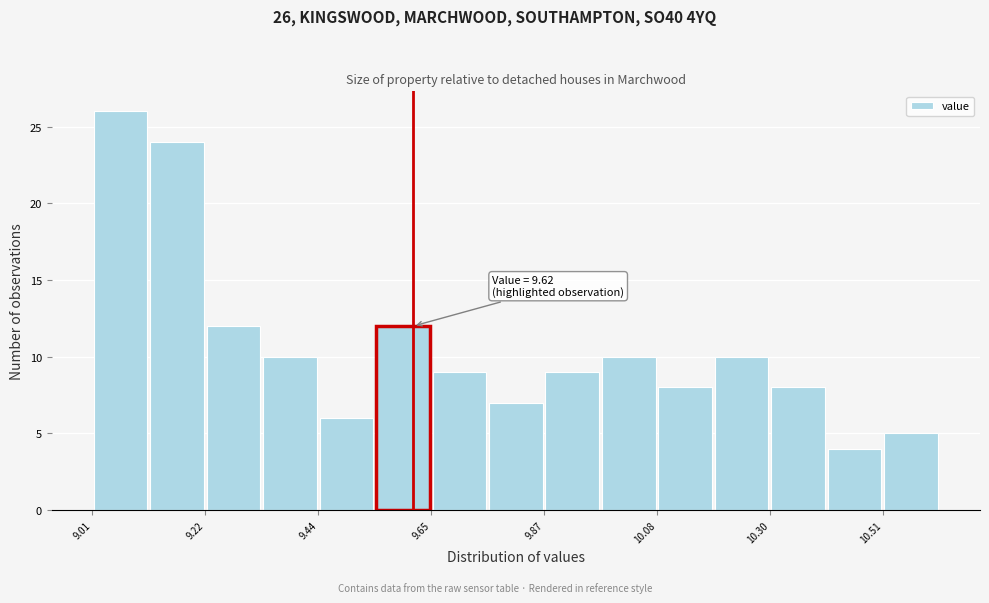

Around what value on the x-axis is the tallest bar? Give the approximate position of its centre, as read against the axis.

9.05